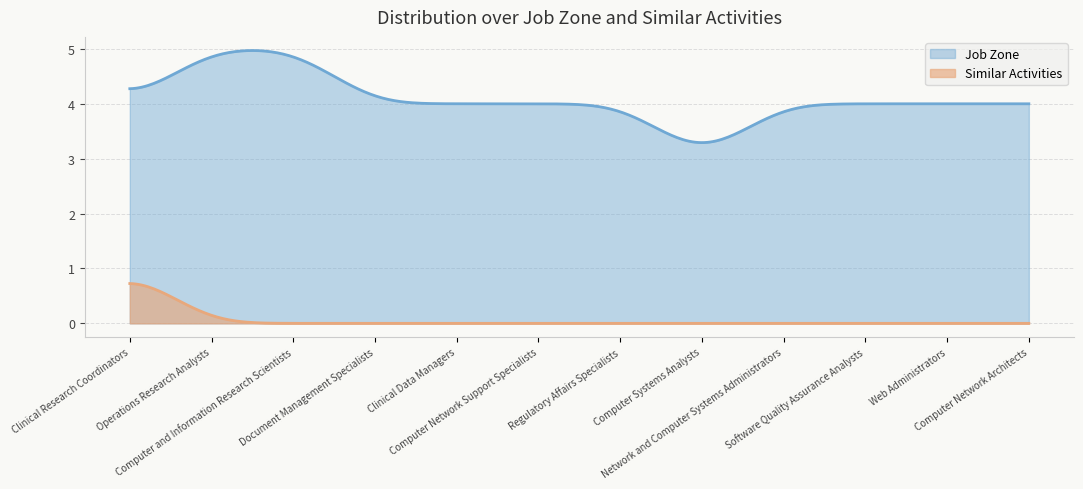

Between Clinical Research Coordinators and Software Quality Assurance Analysts, which is larger?

Clinical Research Coordinators